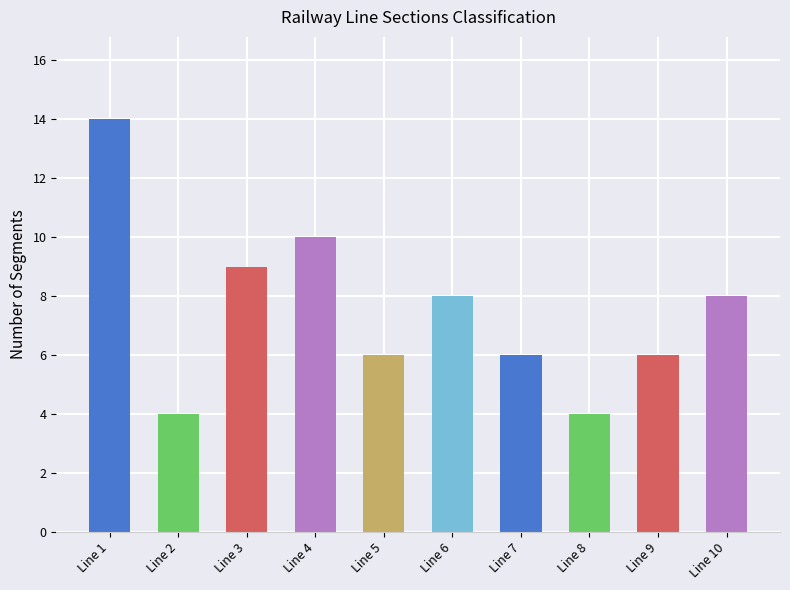

What is the difference between the second highest and second lowest values?

6